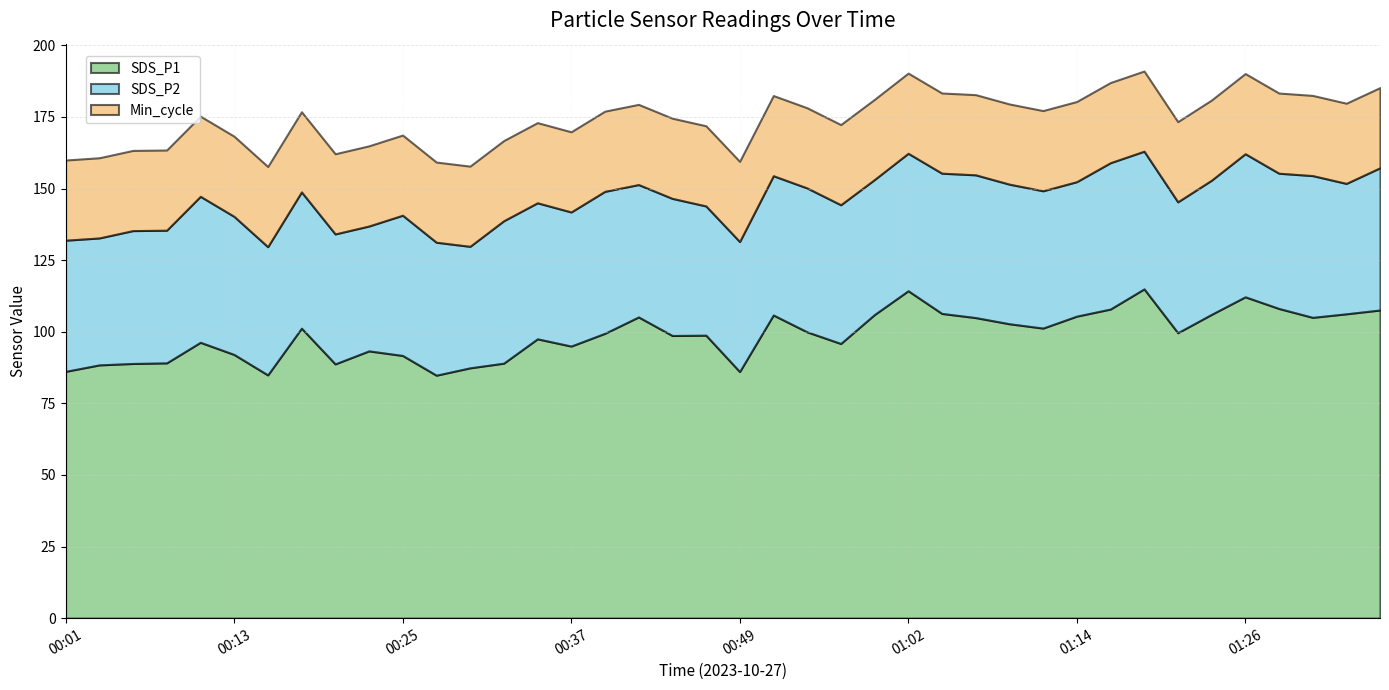

Which series changed the most between 00:20 and 01:06?

SDS_P1